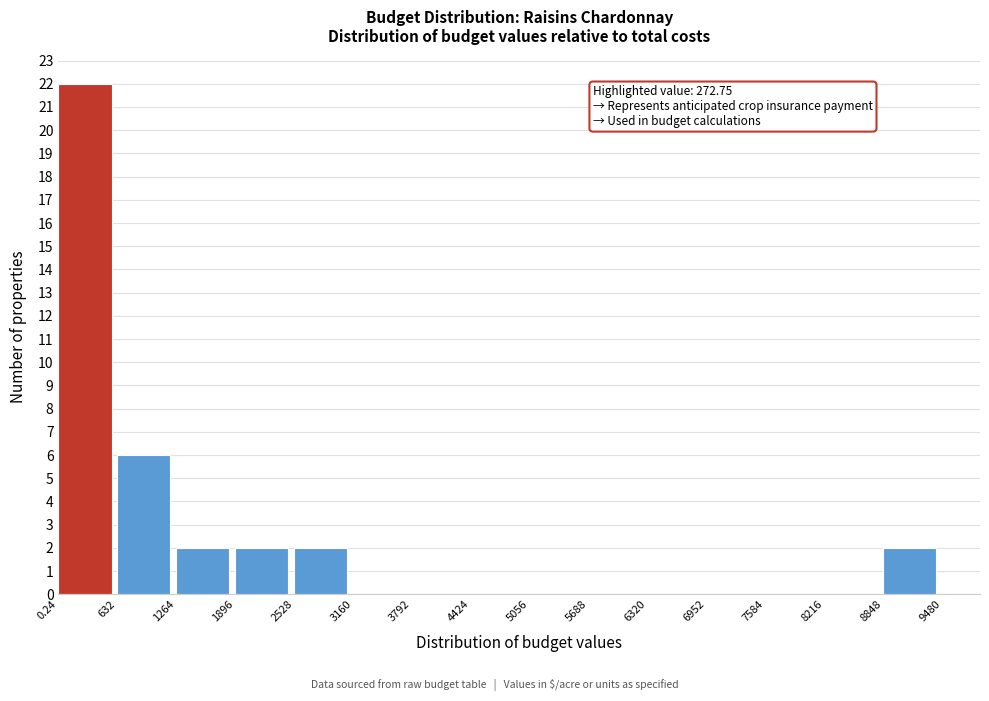

Over which range of the x-axis is the bar tallest?

0.24 to 632